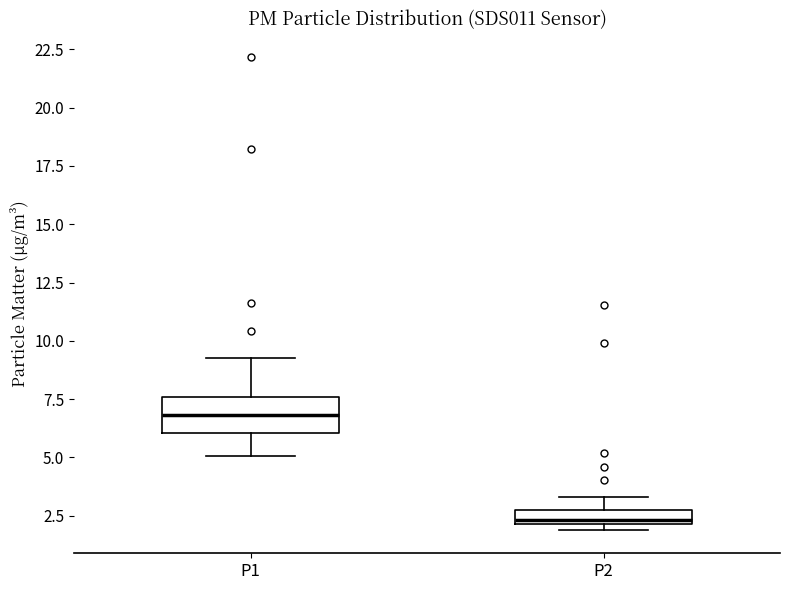

Which box's median line is the lowest?

P2